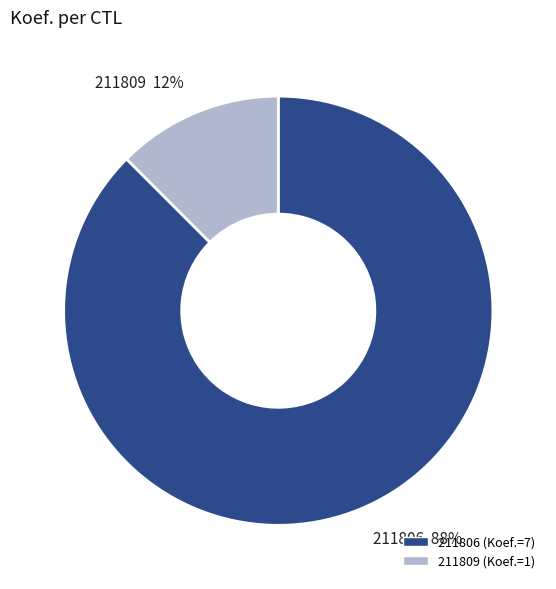

Which slice is the largest?

211806